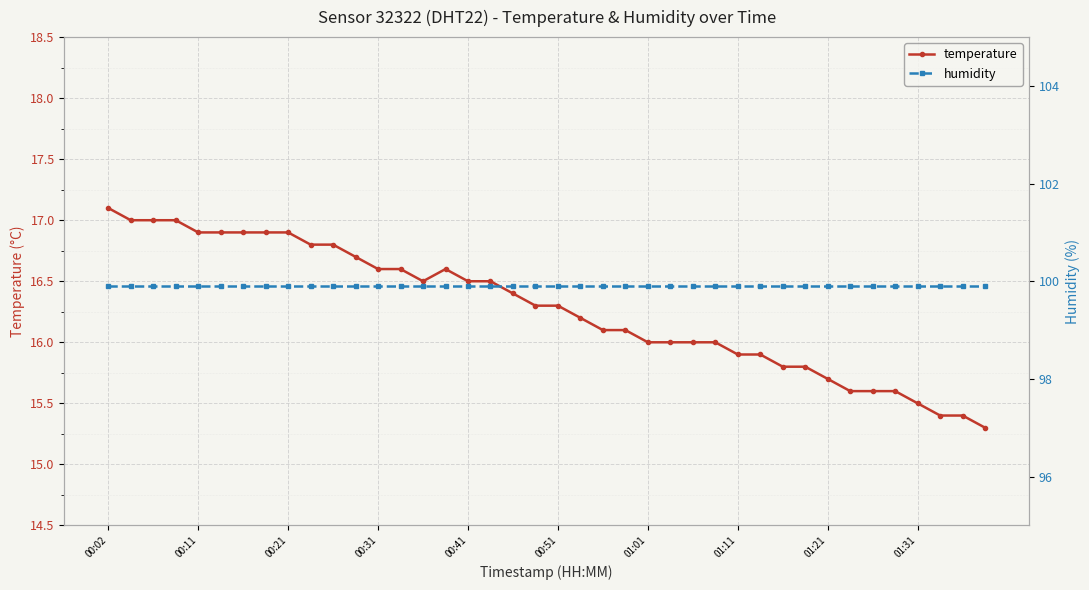

Read the temperature value at 00:51.

16.3